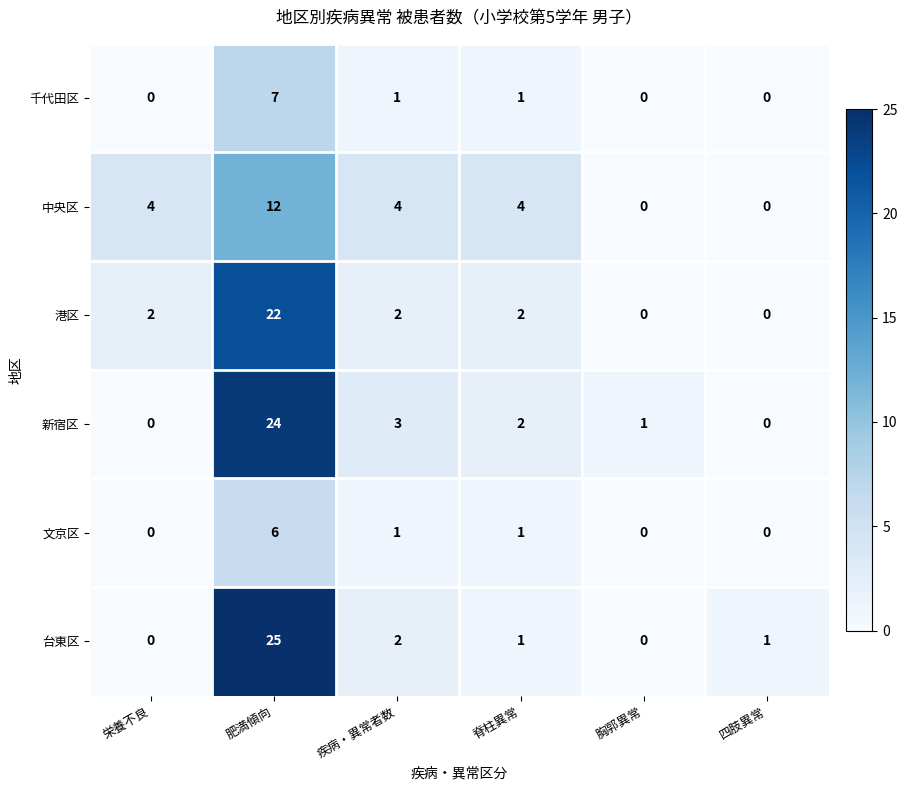

What is the total value across all series at 脊柱異常?

11